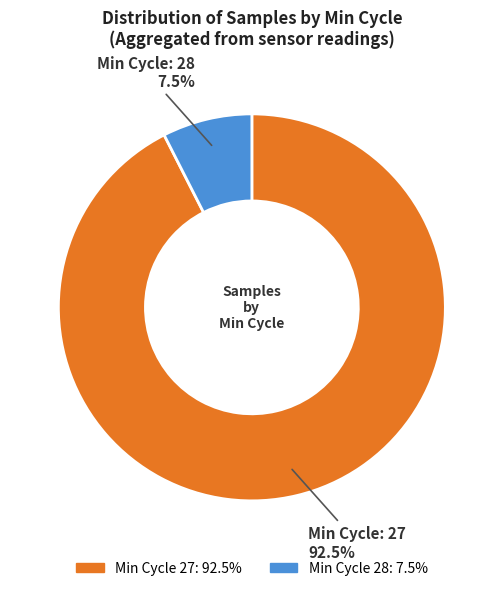

Is there a majority slice in this chart?

Yes